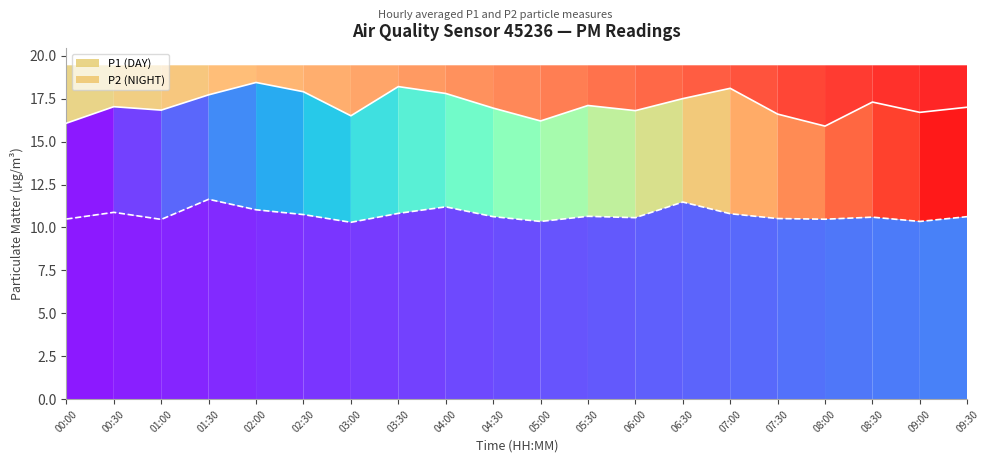

What is the smallest value displayed?

10.3